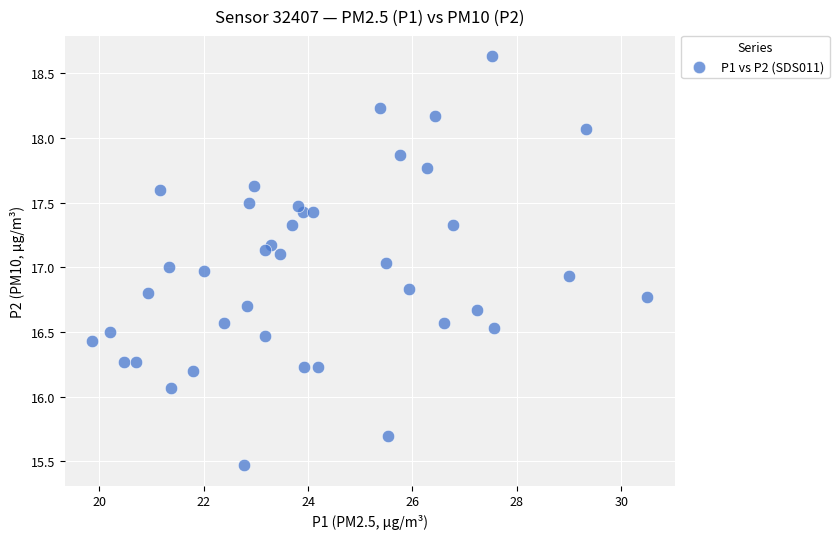

What is the range of Y values (max minus min)?

3.2